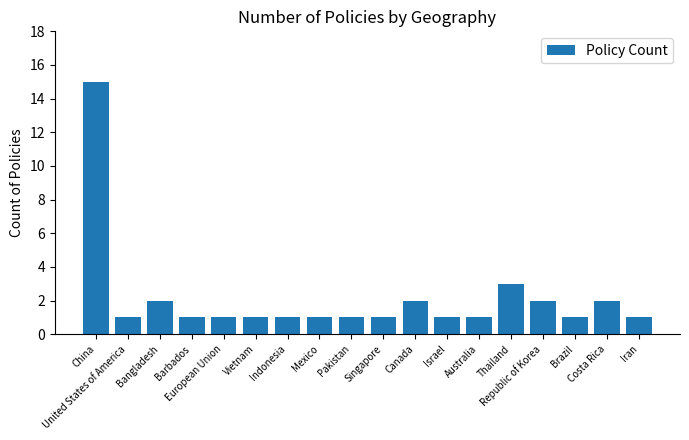

The chart shows a value of 2 at Republic of Korea. True or false?

True